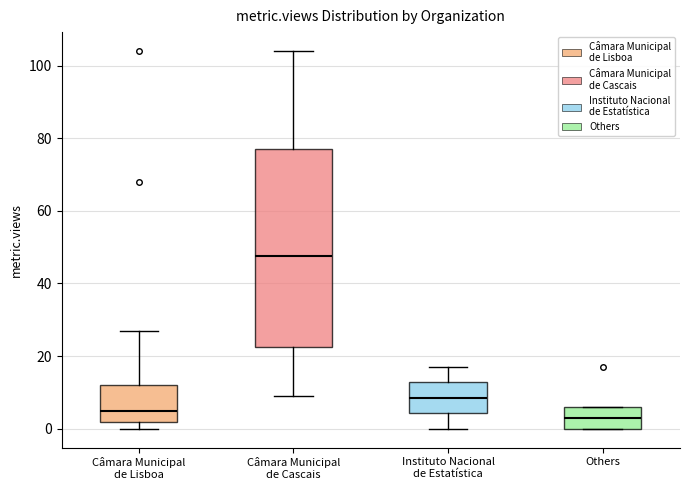

Comparing the boxes themselves (not the whiskers), which one is the tallest?

Câmara Municipal de Cascais